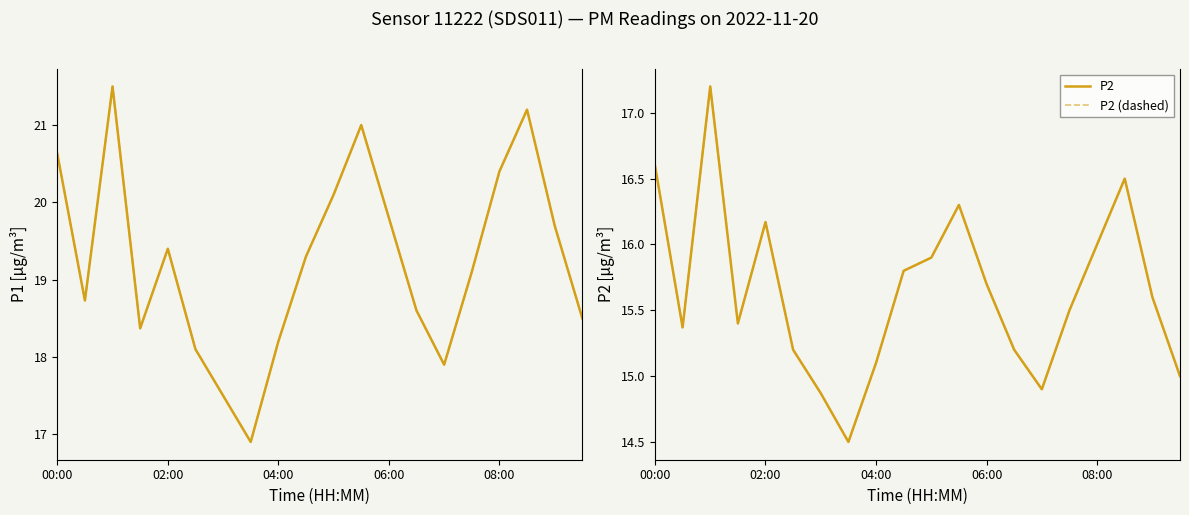

True or false: P1 and P1 (dashed) cross at least once.

False